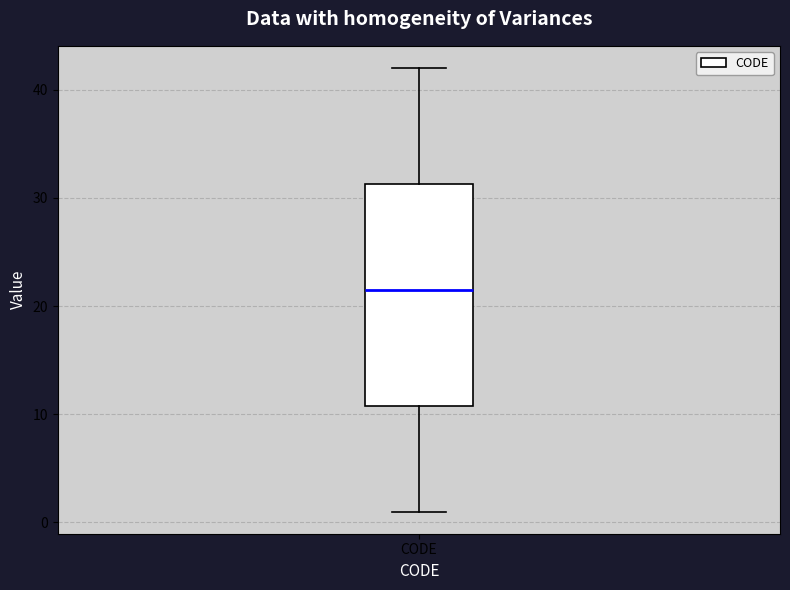

Transcribe this box plot: give where the median line is, the range the box spans, and where the two whiskers end, as read against the y-axis. The values are not printed on the chart, so give them approximately, as read against the axis.

median 22, box 11 to 31, whiskers 1 to 42